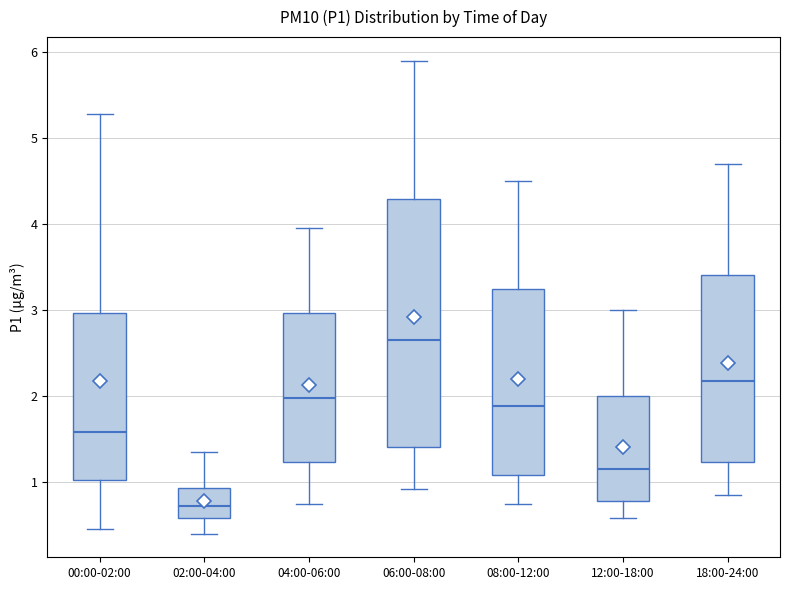

Which box is the tallest, from its lower edge to its upper edge?

06:00-08:00